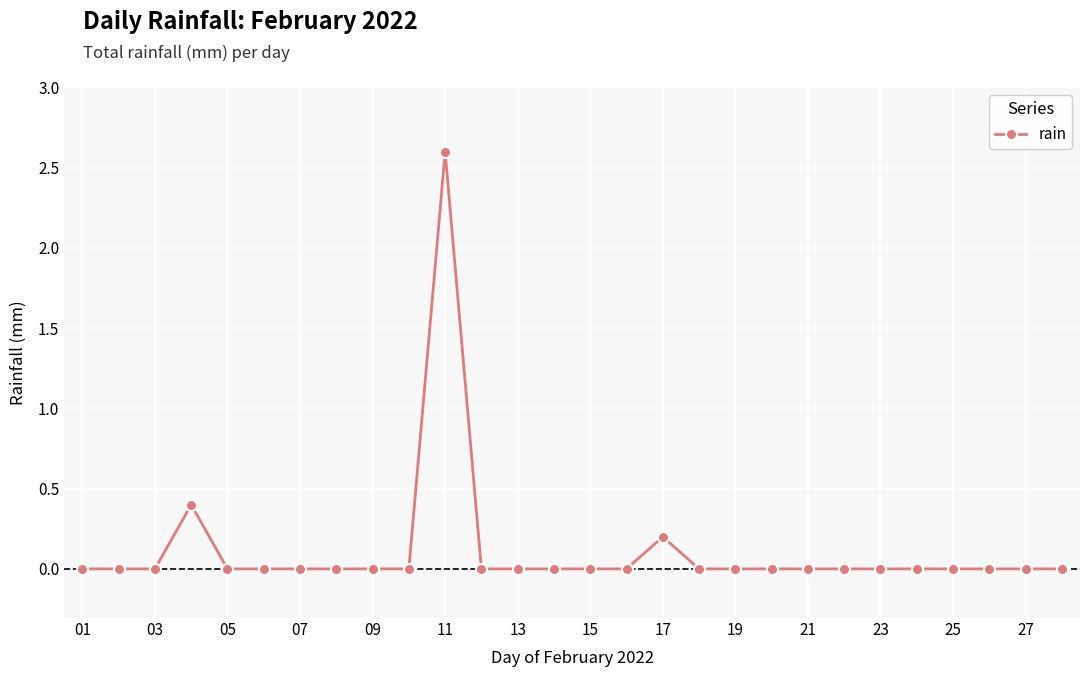

How many series are shown in this chart?

1